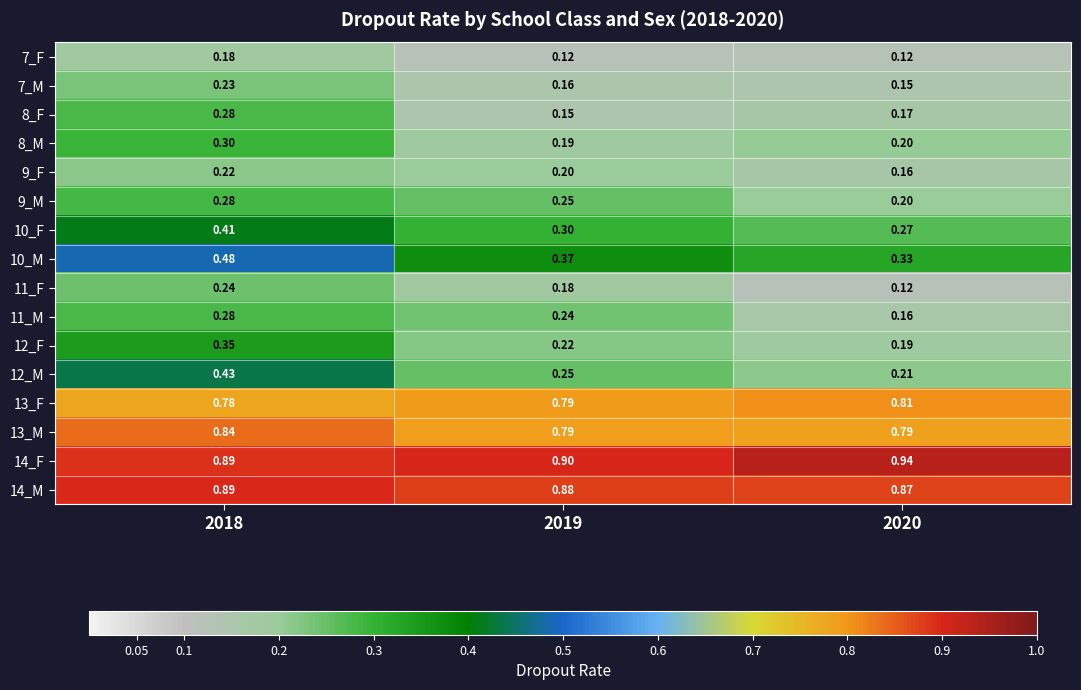

Is the value of 7_M at 2019 greater than the value of 13_F at 2019?

No